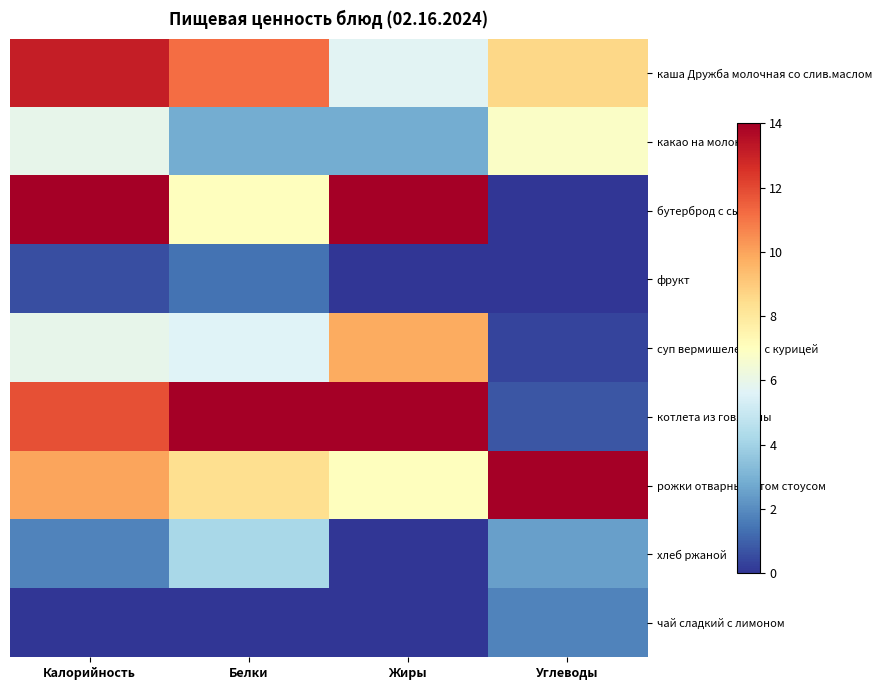

Which series has the widest spread of values?

бутерброд с сыром